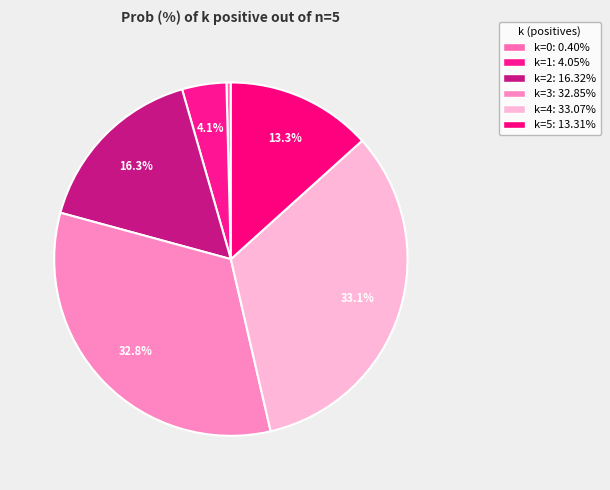

How many slices are in this pie chart?

6